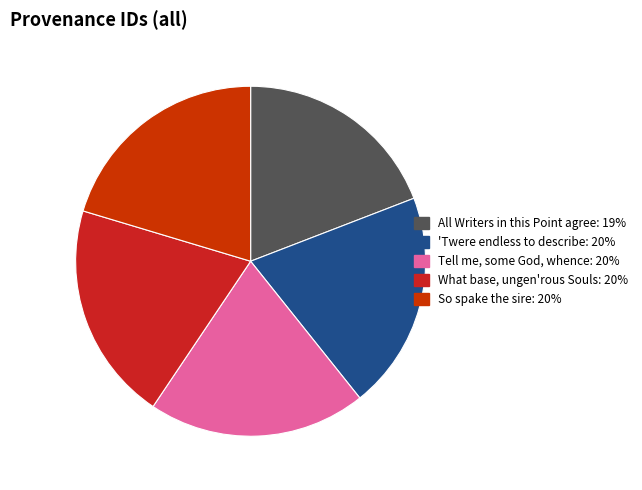

What is the smallest slice in the pie chart?

All Writers in this Point agree